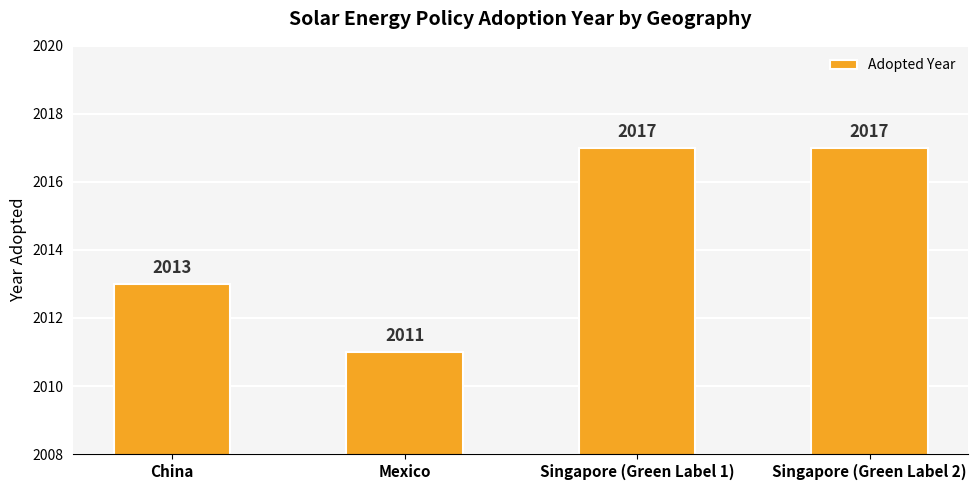

At which category does the chart reach its minimum across all series?

Mexico